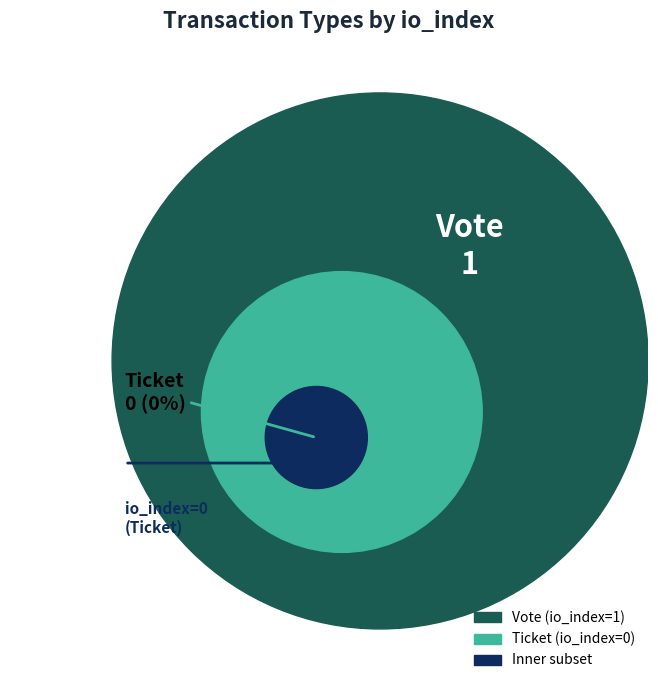

What portion of the pie excludes Ticket?

100.0%